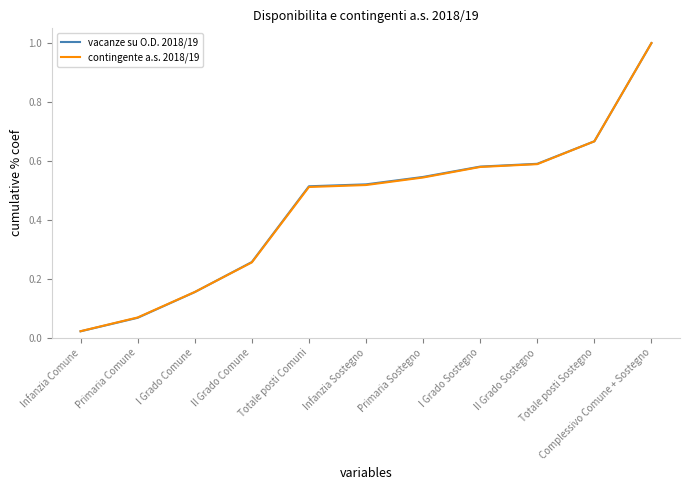

Which series has the widest spread of values?

vacanze su O.D. 2018/19